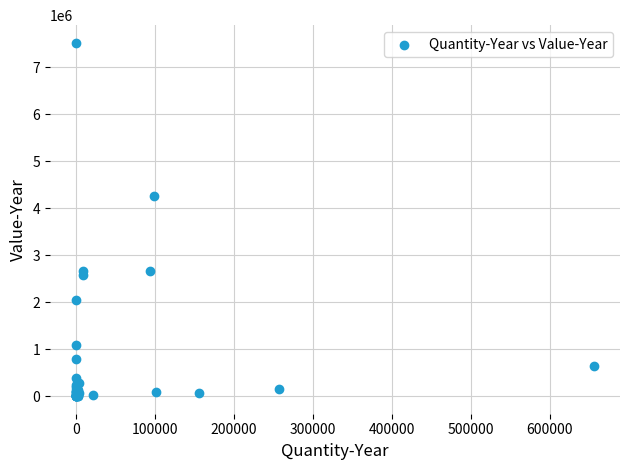

What Y value in the scatter plot is closest to 3760851?

4257219